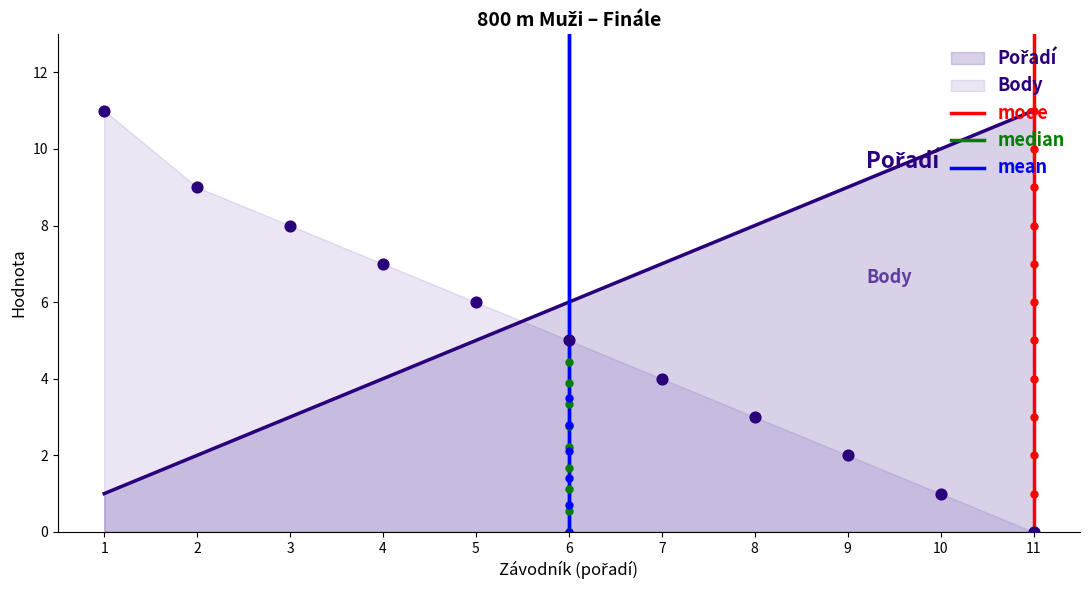

Which series has the widest spread of Y values?

mode